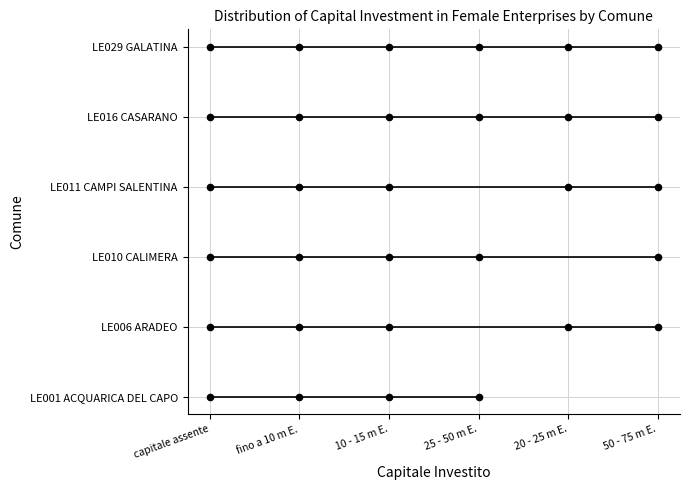

Is the value of LE011 CAMPI SALENTINA at capitale assente greater than the value of LE010 CALIMERA at 50 - 75 m E.?

Yes